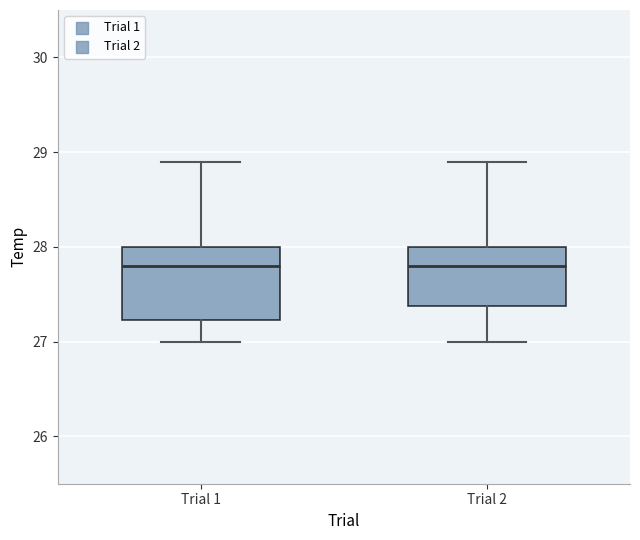

Which box is the tallest, from its lower edge to its upper edge?

Trial 1